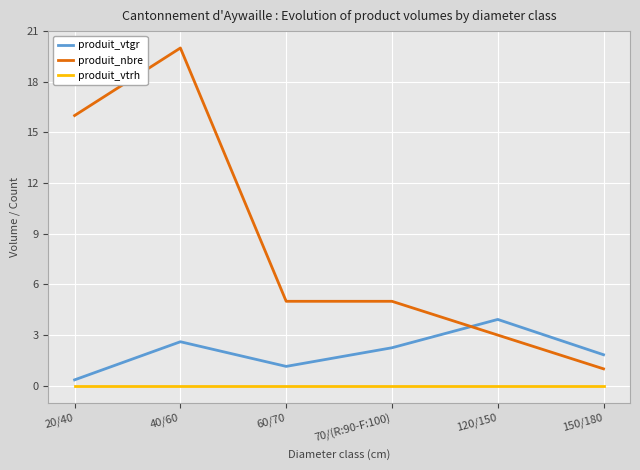

Which series has the largest range (max minus min)?

produit_nbre